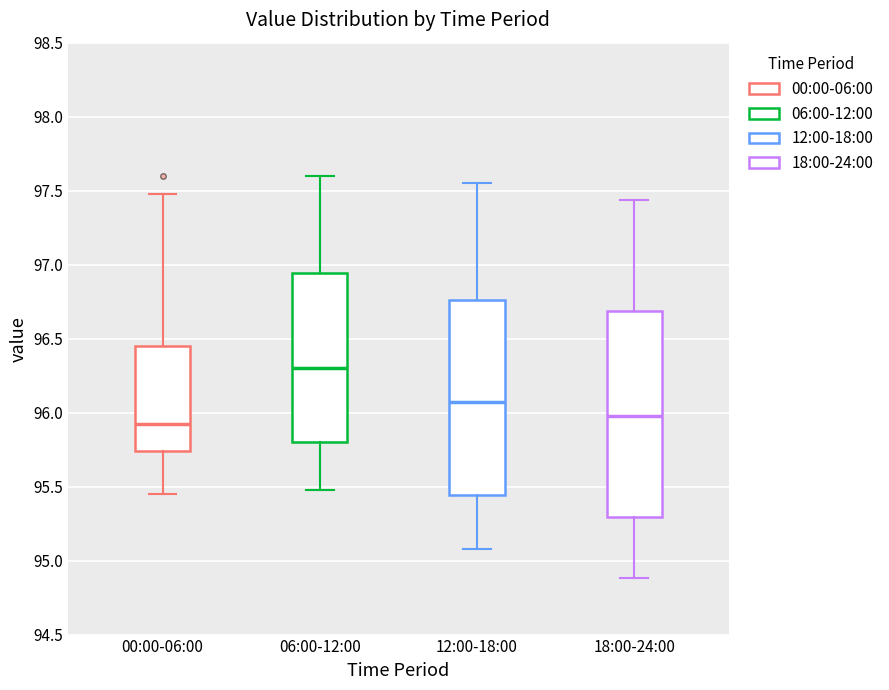

Comparing the boxes themselves (not the whiskers), which one is the tallest?

18:00-24:00